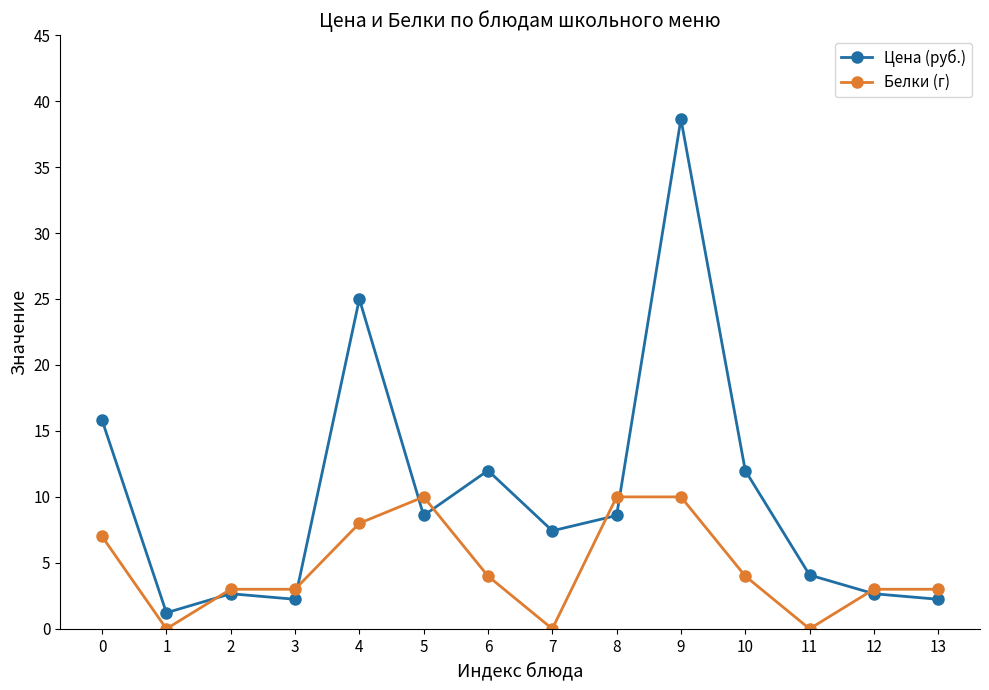

How many lines are shown in the chart?

2